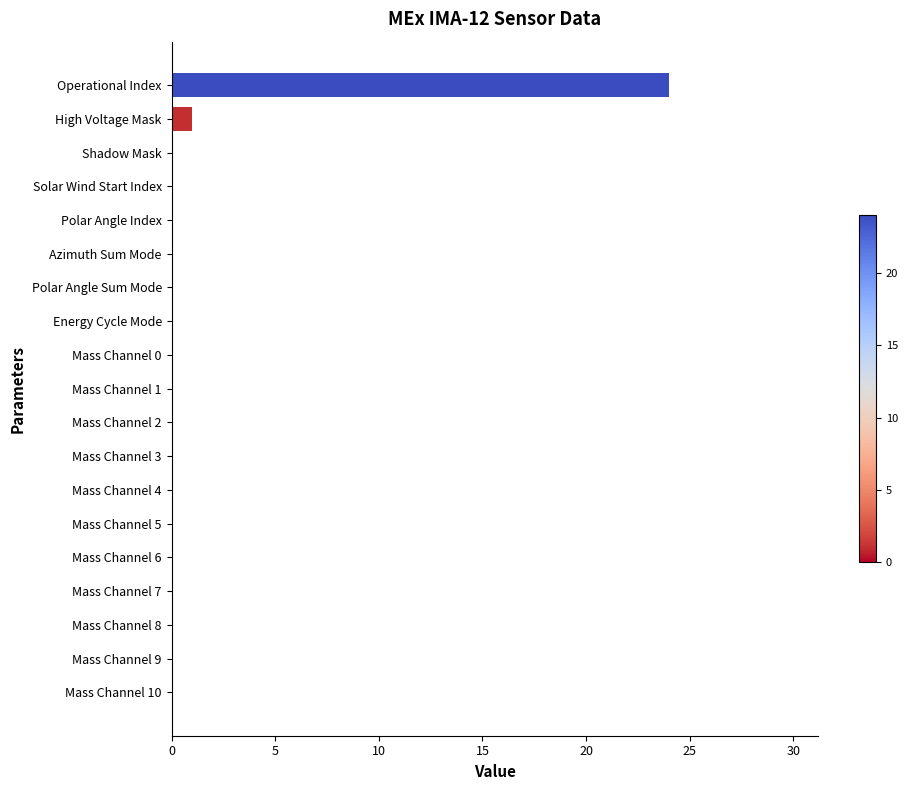

The chart shows a value of -12 at Mass Channel 7. True or false?

False